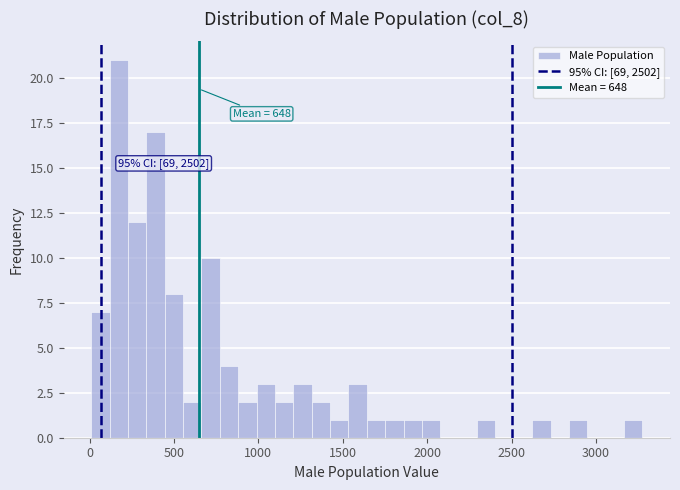

Read against the x-axis, roughly where is the centre of the tallest bar?

150